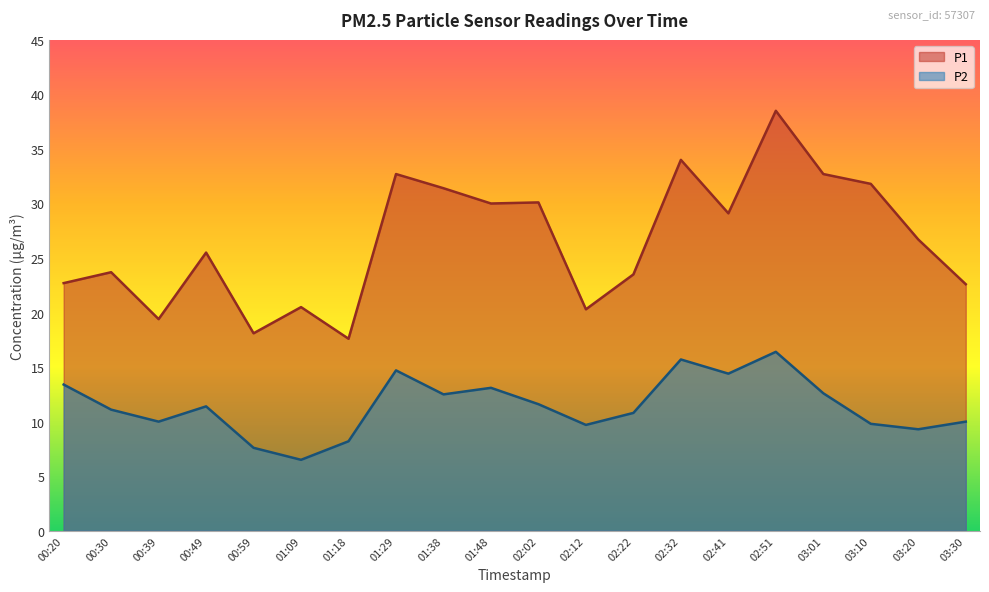

Reading left to right, extract all data points from this chart.

P1: 00:20=22.7	00:30=23.7	00:39=19.4	00:49=25.5	00:59=18.1	01:09=20.5	01:18=17.6	01:29=32.7	01:38=31.4	01:48=30.0	02:02=30.1	02:12=20.3	02:22=23.5	02:32=34.0	02:41=29.1	02:51=38.5	03:01=32.7	03:10=31.8	03:20=26.7	03:30=22.6
P2: 00:20=13.4	00:30=11.1	00:39=10.0	00:49=11.4	00:59=7.6	01:09=6.5	01:18=8.2	01:29=14.7	01:38=12.5	01:48=13.1	02:02=11.6	02:12=9.7	02:22=10.8	02:32=15.7	02:41=14.4	02:51=16.4	03:01=12.6	03:10=9.8	03:20=9.3	03:30=10.0